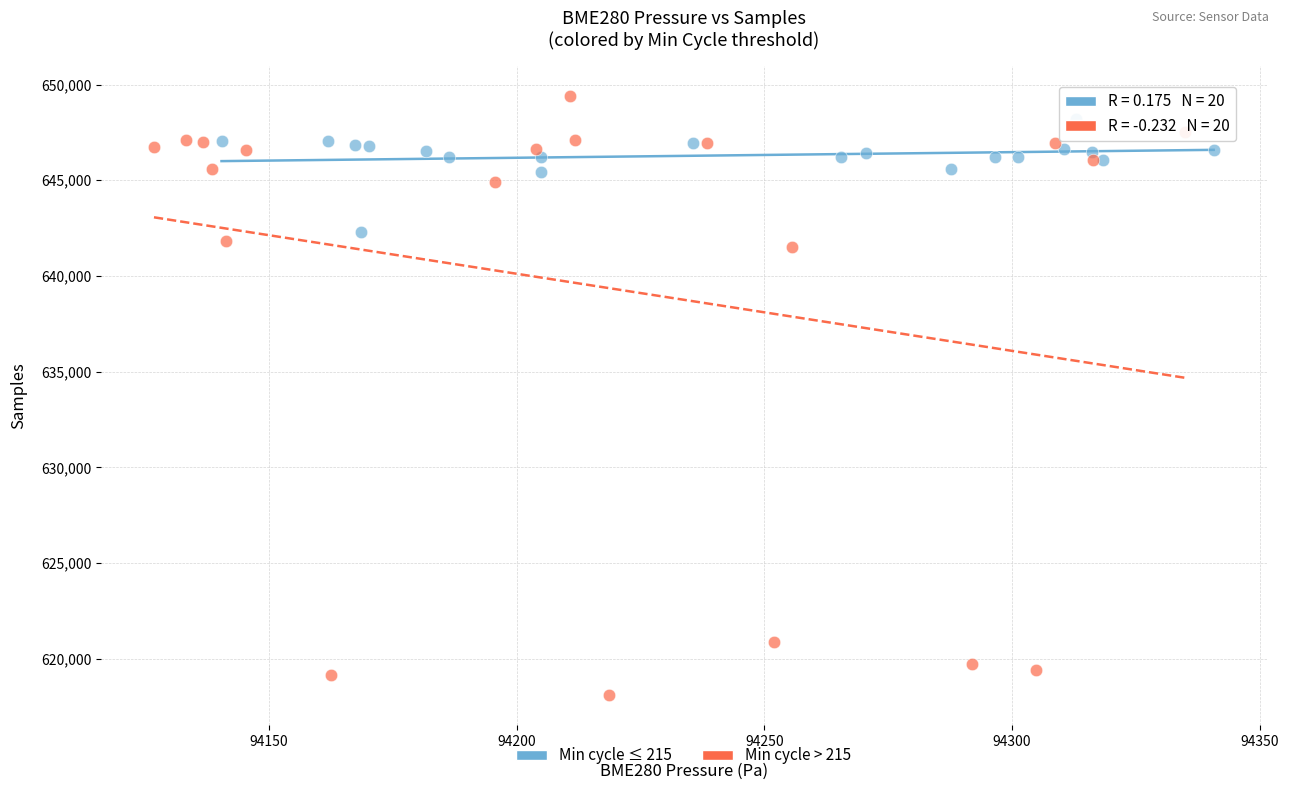

Which series reaches the minimum Y coordinate?

Min cycle > 215